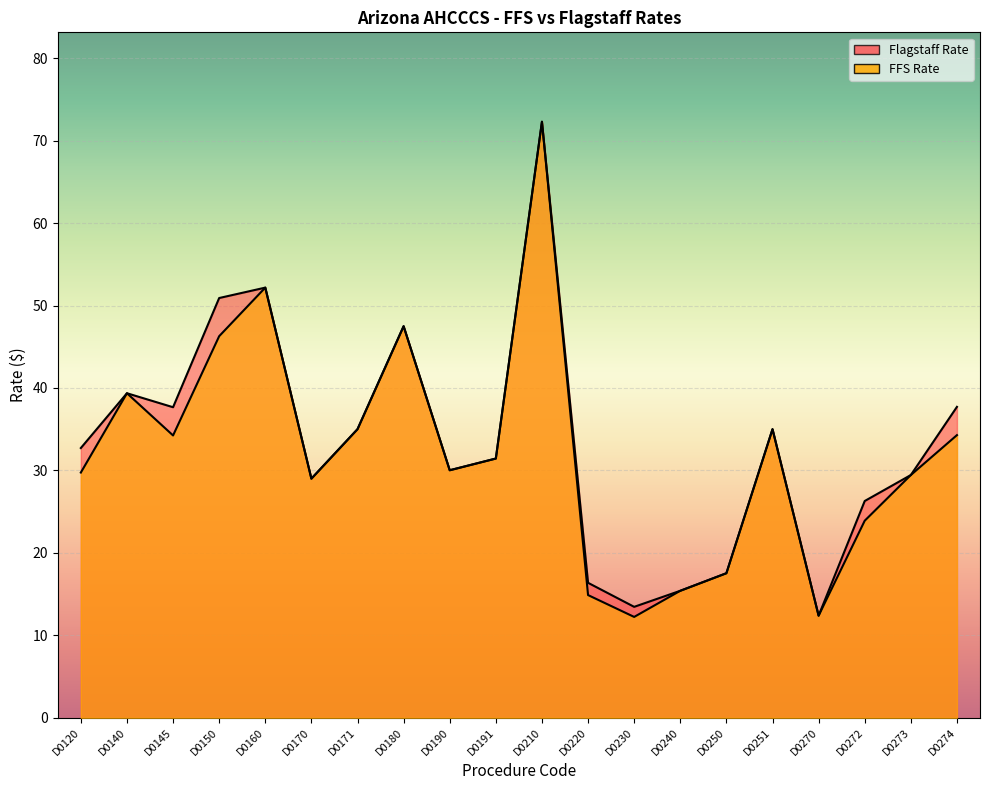

True or false: Flagstaff Rate and FFS Rate cross at least once.

False